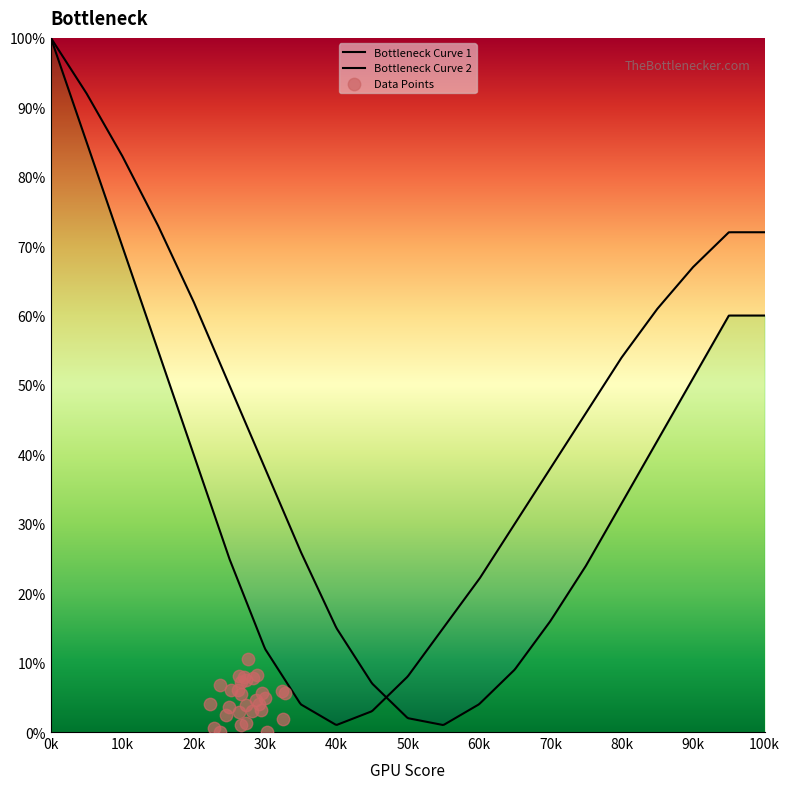

Which series has the largest total across all categories?

Bottleneck Curve 1